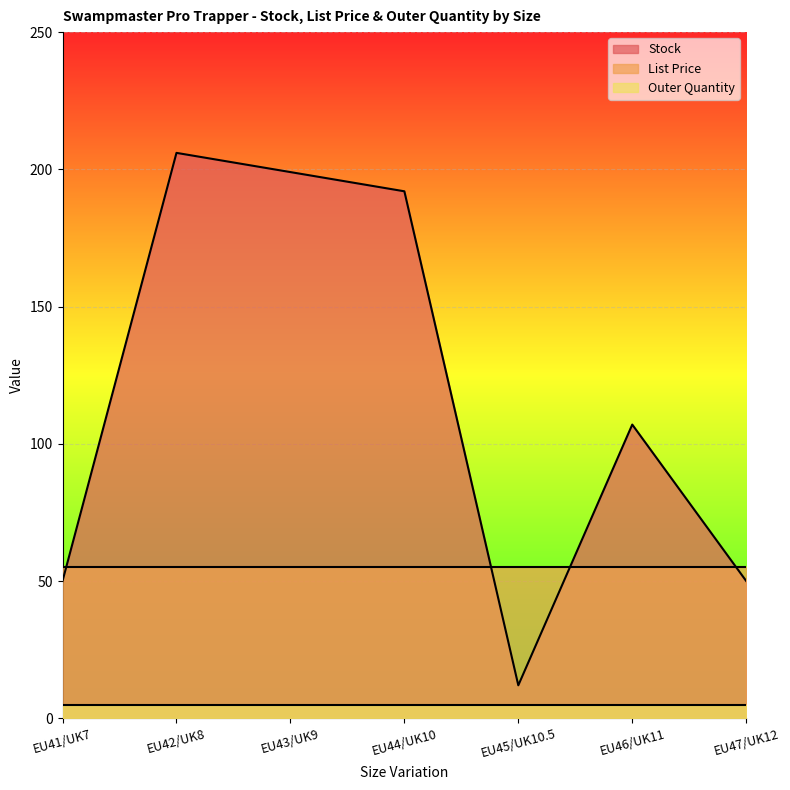

What is the value of the List Price point at the 3rd from the left?

55.0